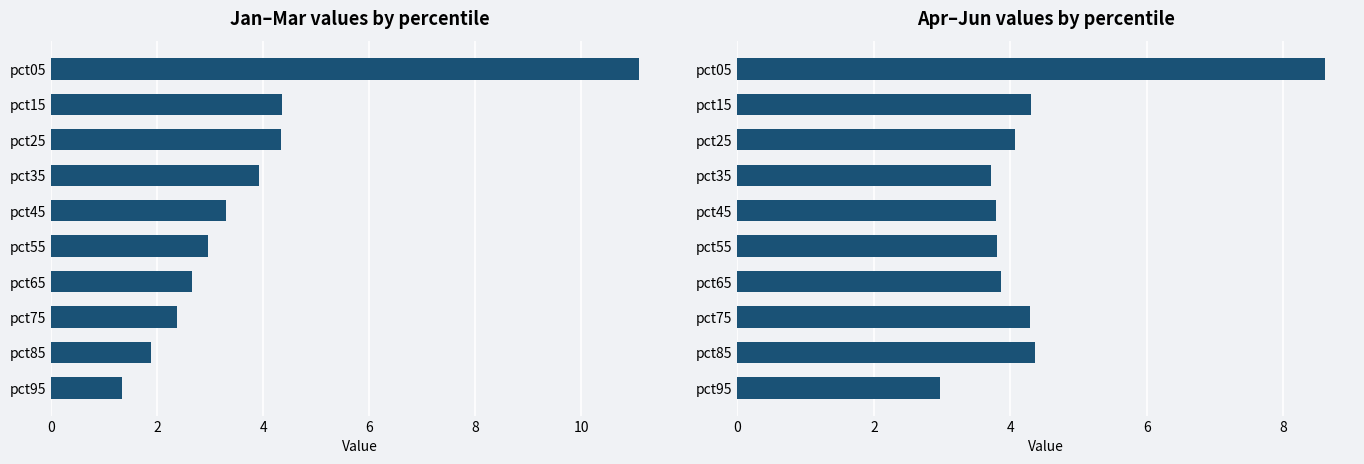

Between pct35 and pct45, which is larger?

pct45